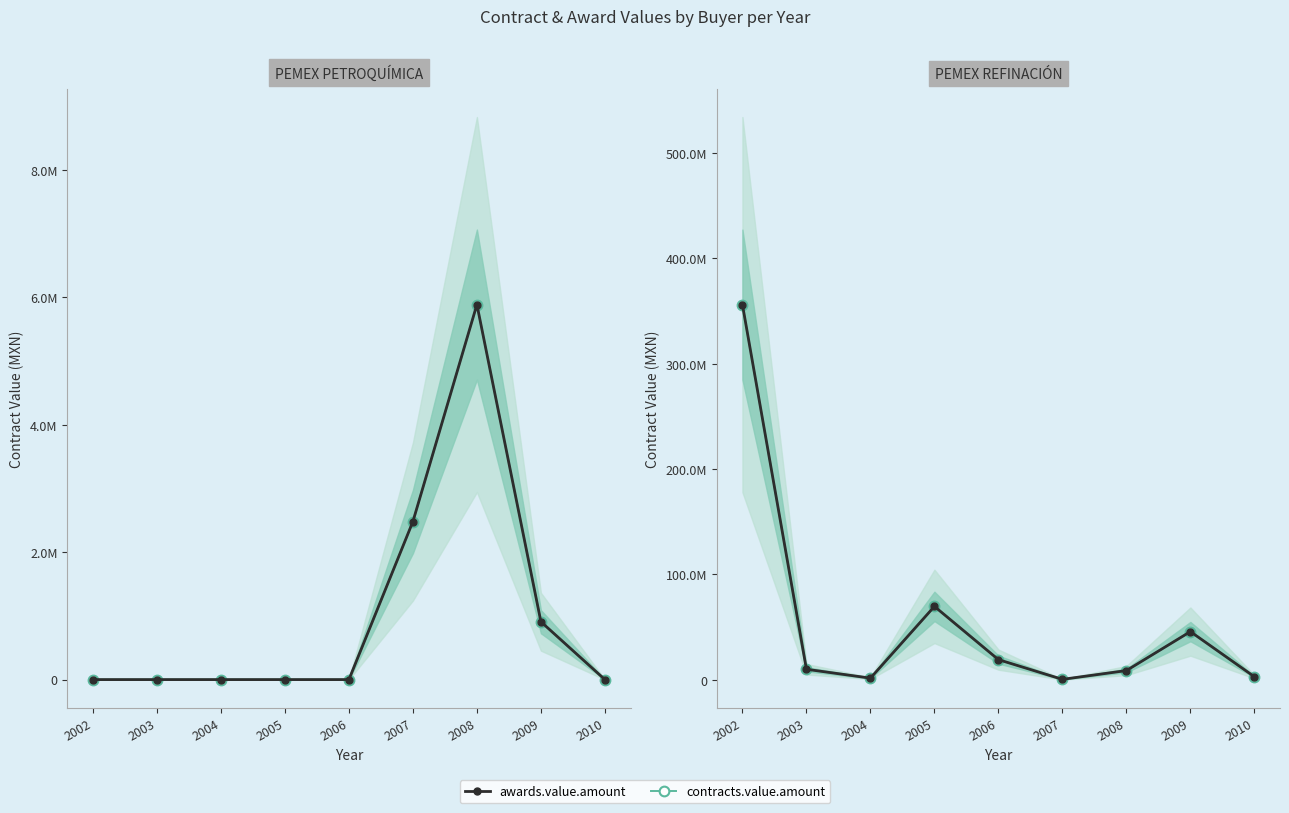

Is this an area chart (filled region under the line)?

No